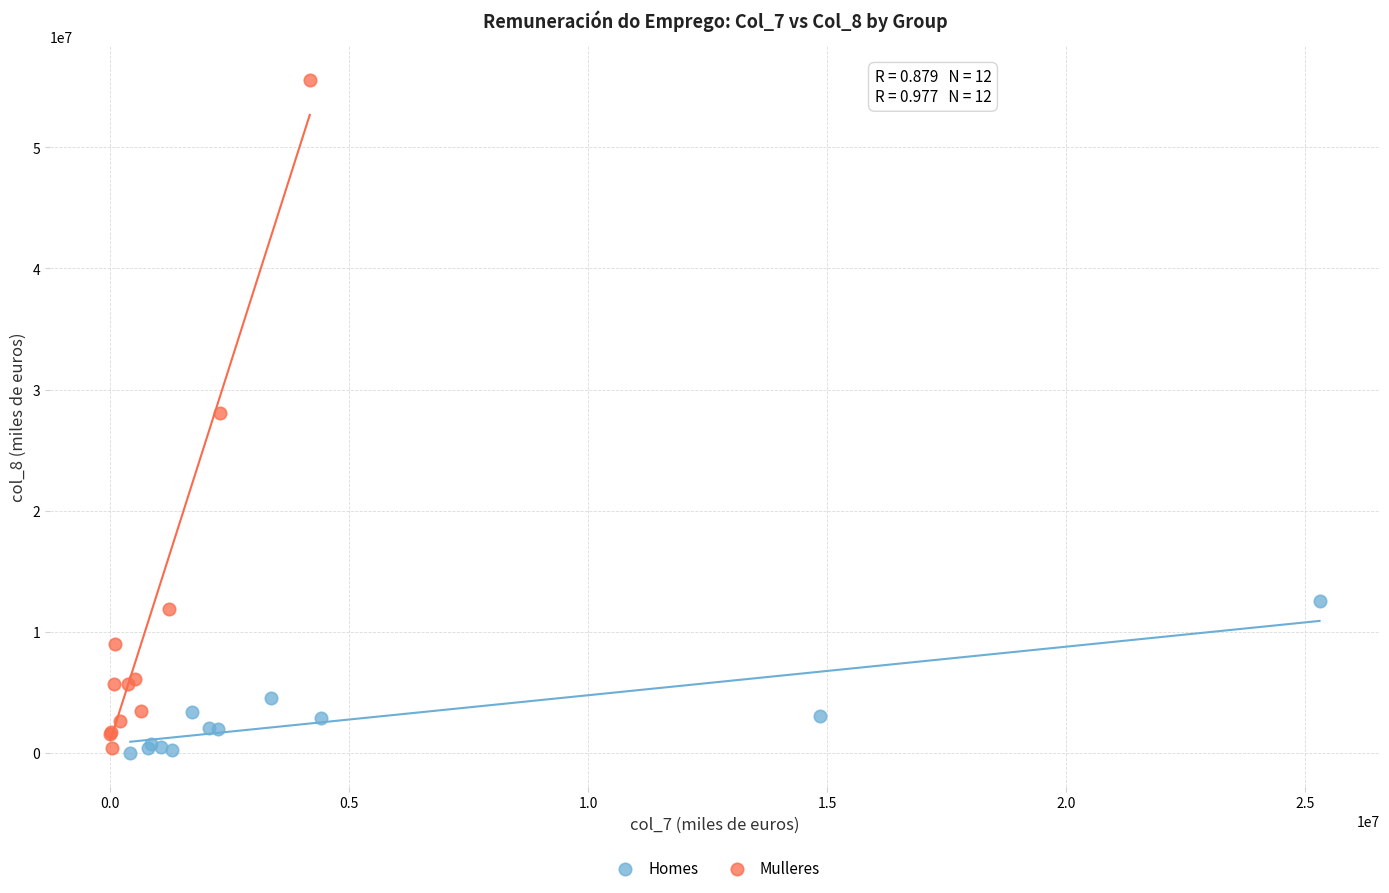

Which series has the widest spread of Y values?

Mulleres